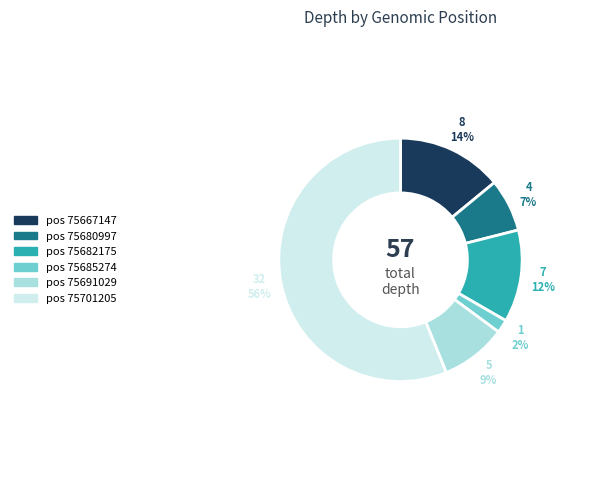

Is there any slice that represents more than half of the pie?

Yes